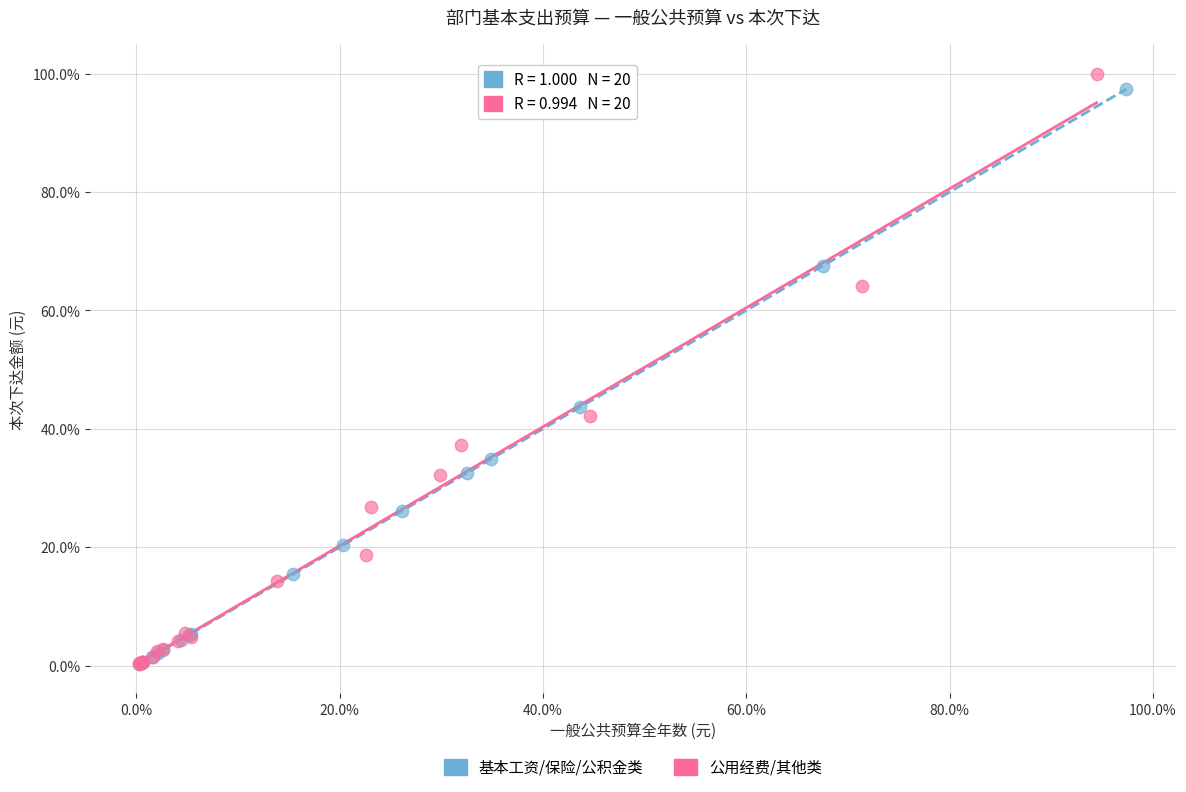

What are all the series names shown in the legend?

基本工资/保险/公积金类, 公用经费/其他类